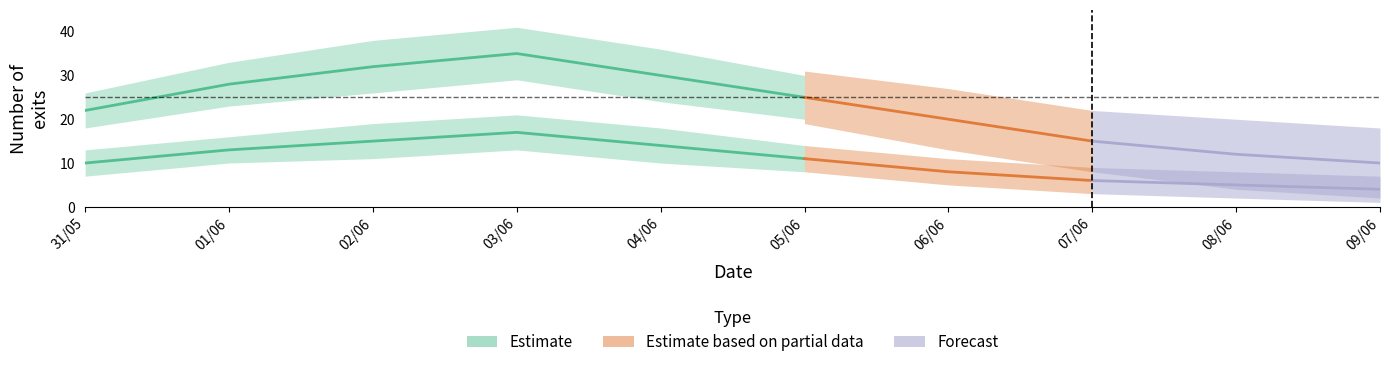

True or false: AB_count and HO_lower intersect in this chart.

False